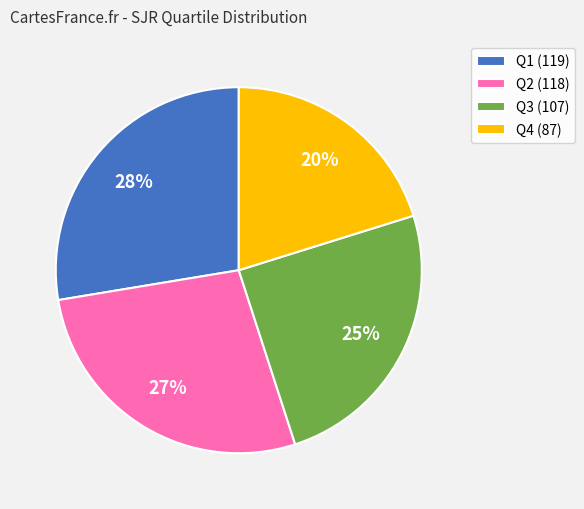

Which has a higher value, Q4 (87) or Q1 (119)?

Q1 (119)